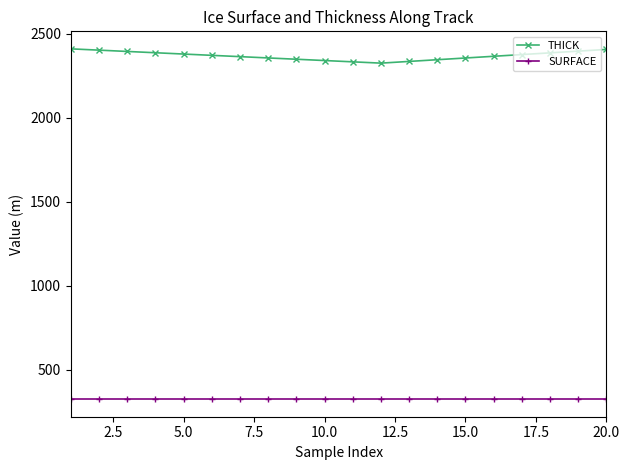

How many series are shown in this chart?

2